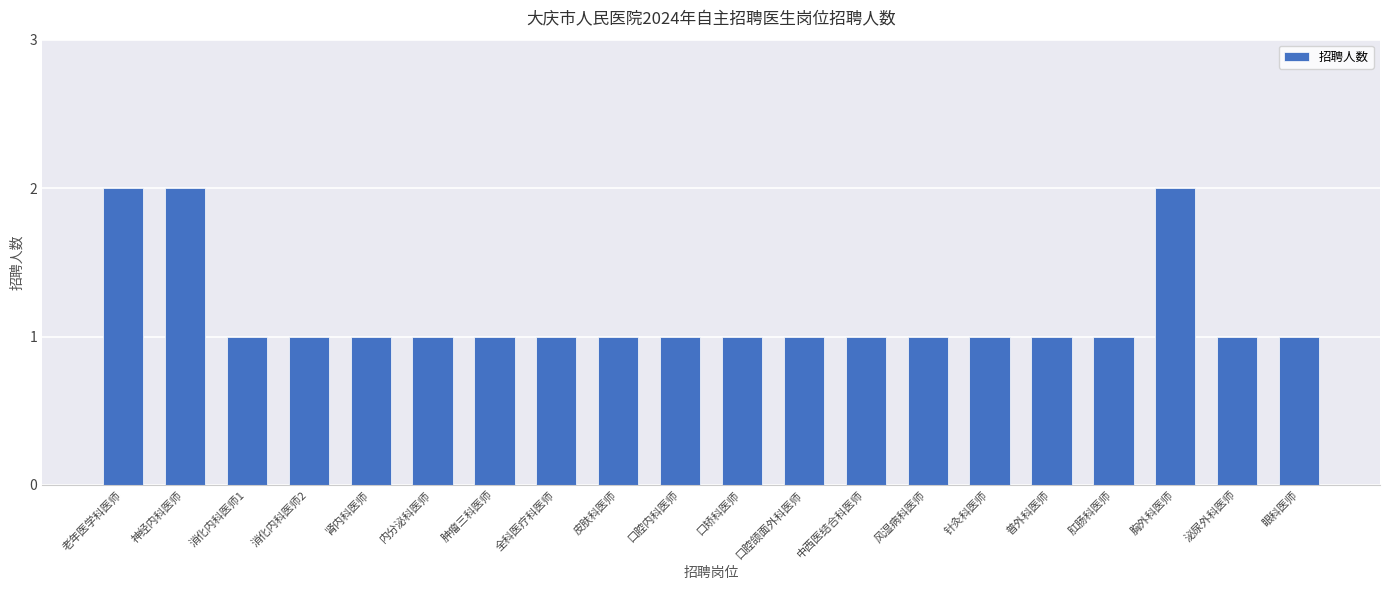

Reading left to right, extract all data points from this chart.

老年医学科医师=2	神经内科医师=2	消化内科医师1=1	消化内科医师2=1	肾内科医师=1	内分泌科医师=1	肿瘤三科医师=1	全科医疗科医师=1	皮肤科医师=1	口腔内科医师=1	口矫科医师=1	口腔颌面外科医师=1	中西医结合科医师=1	风湿病科医师=1	针灸科医师=1	普外科医师=1	肛肠科医师=1	胸外科医师=2	泌尿外科医师=1	眼科医师=1